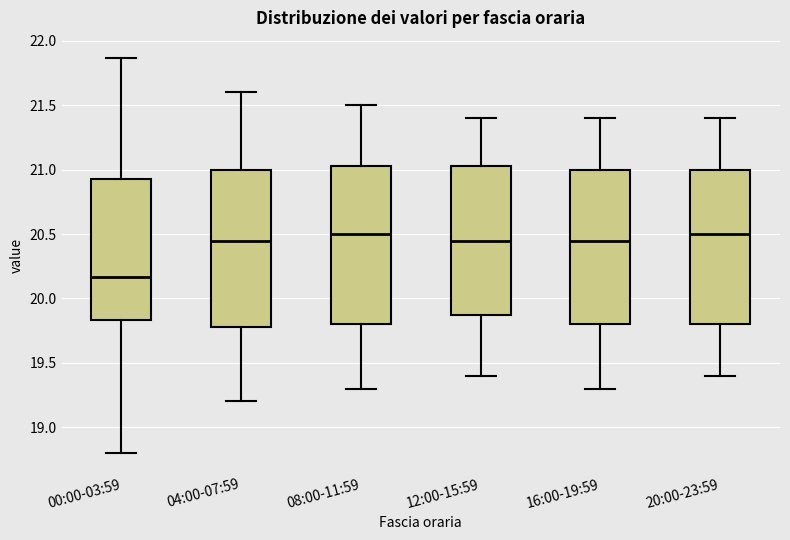

Reading left to right, transcribe this box plot: for each box, give where its median line is, the range the box spans, and where its two whiskers end, as read against the y-axis. The values are not printed on the chart, so give them approximately, as read against the axis.

00:00-03:59: median 20.15, box 19.85 to 20.95, whiskers 18.80 to 21.85
04:00-07:59: median 20.45, box 19.80 to 21.00, whiskers 19.20 to 21.60
08:00-11:59: median 20.50, box 19.80 to 21.05, whiskers 19.30 to 21.50
12:00-15:59: median 20.45, box 19.90 to 21.05, whiskers 19.40 to 21.40
16:00-19:59: median 20.45, box 19.80 to 21.00, whiskers 19.30 to 21.40
20:00-23:59: median 20.50, box 19.80 to 21.00, whiskers 19.40 to 21.40